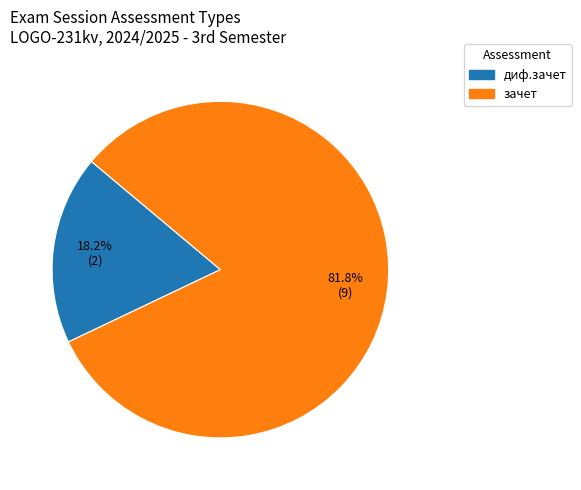

The диф.зачет slice represents 28% of the pie. True or false?

False